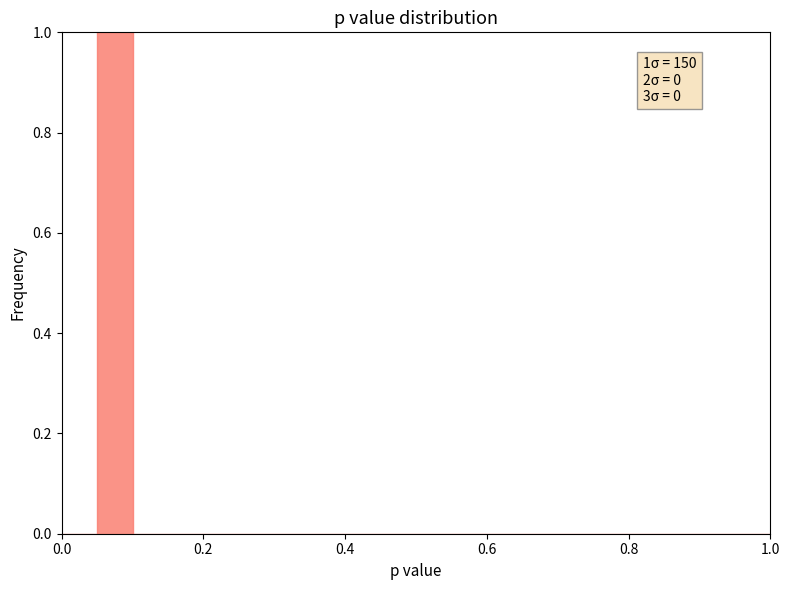

Read against the x-axis, roughly where is the centre of the tallest bar?

0.08